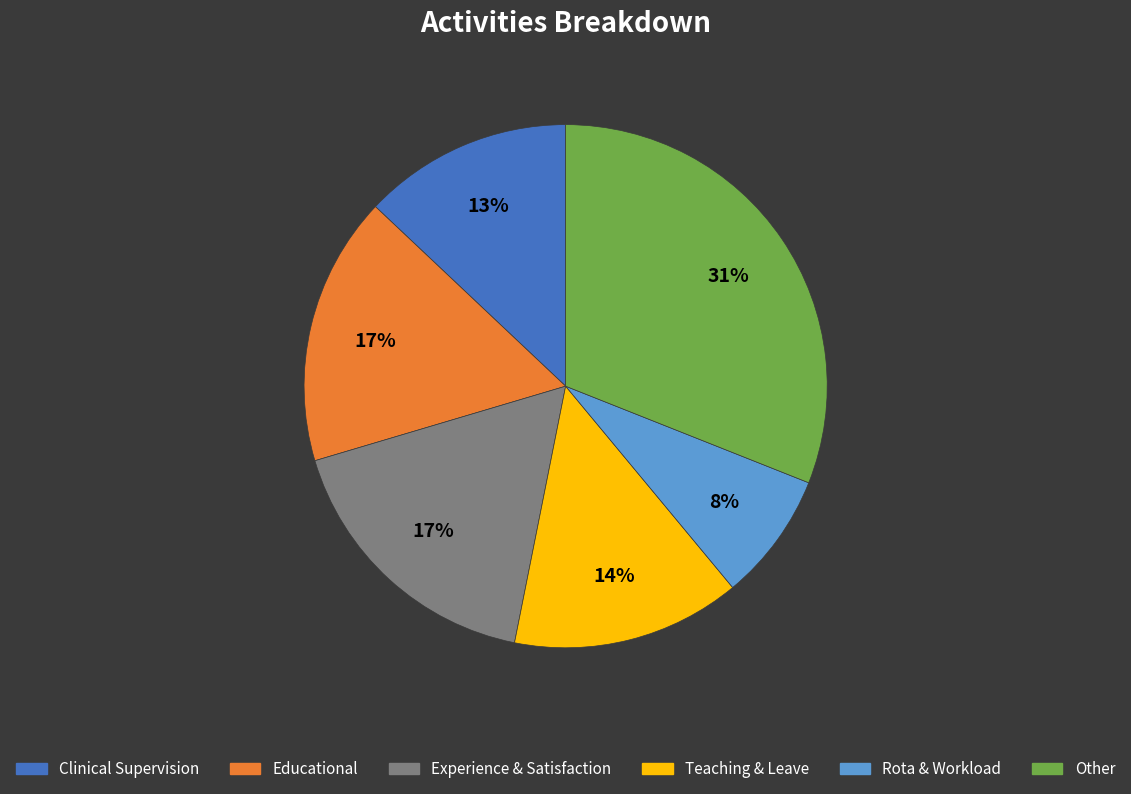

To the nearest percent, what is the average slice percentage?

17%